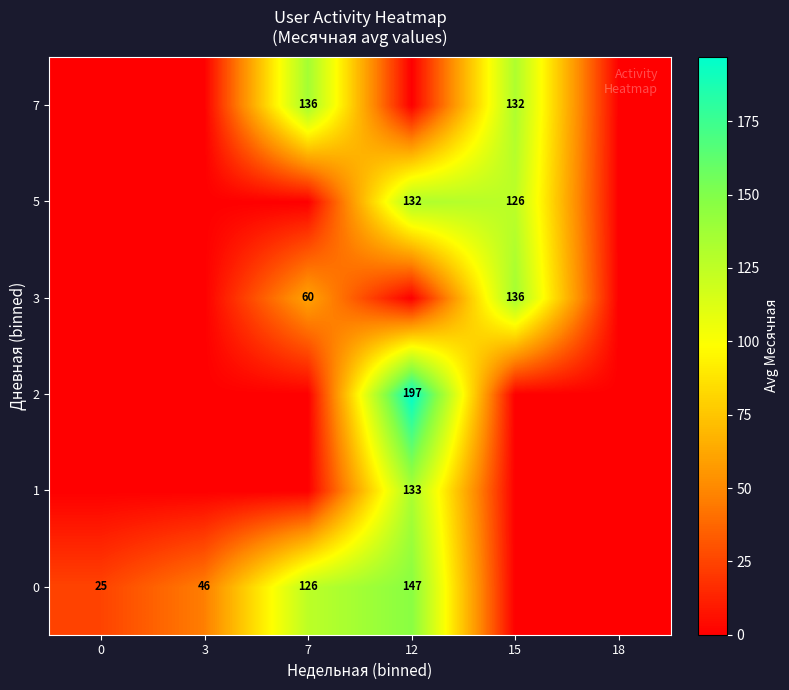

Is it true that 7 equals 136 at 7?

True